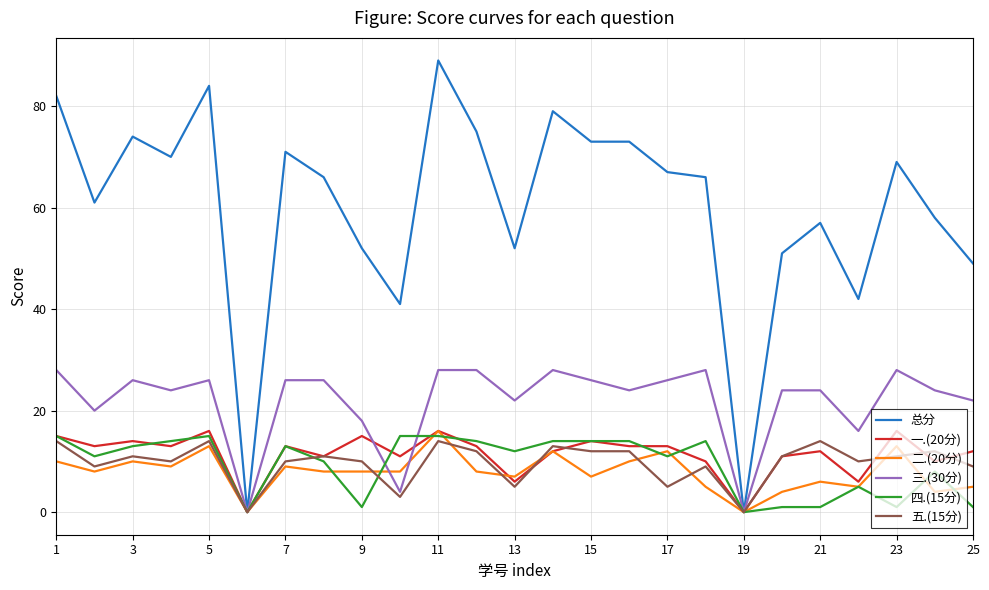

How many lines are shown in the chart?

6